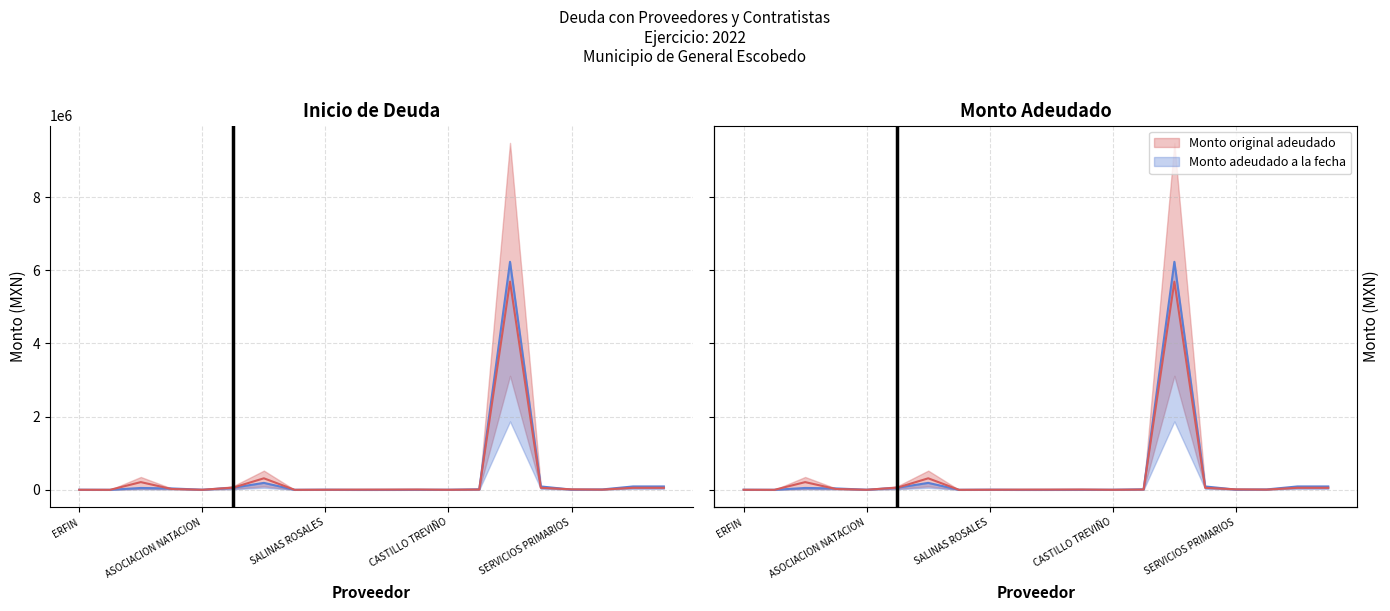

The value of Monto adeudado a la fecha (línea) at 15 is 92800.0. True or false?

True